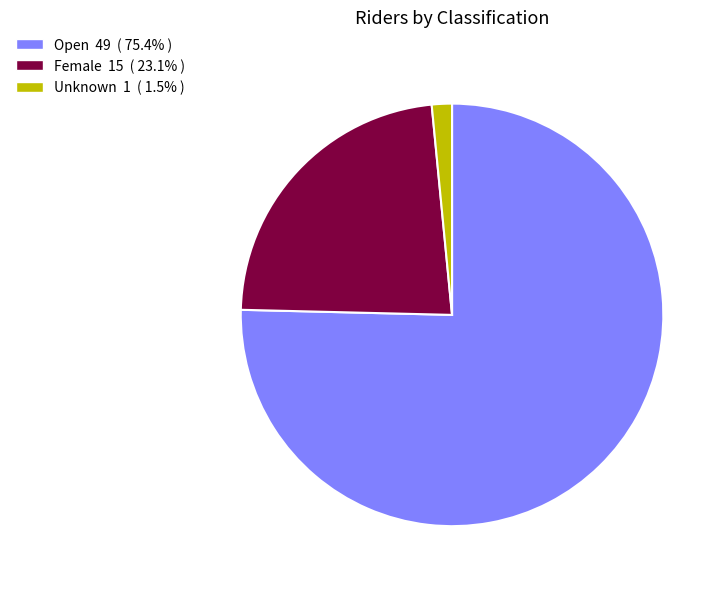

What is the smallest slice in the pie chart?

Unknown